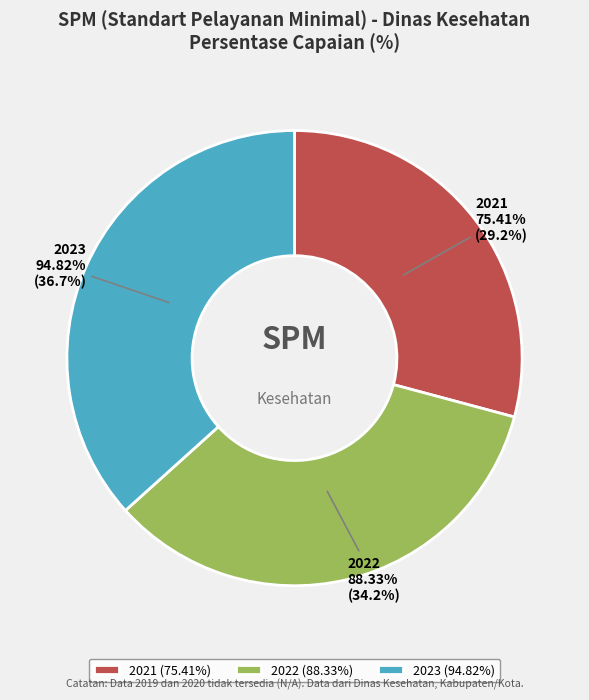

What percentage do 2023 and 2021 together represent?

65.8%